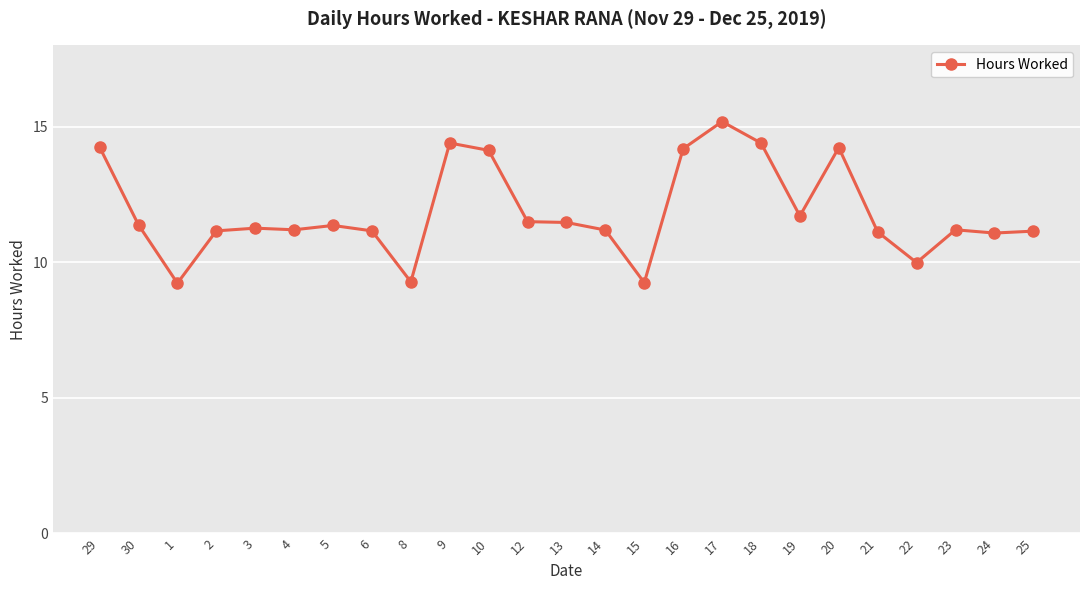

What is the ratio of the value at 5 to the value at 8?

1.2